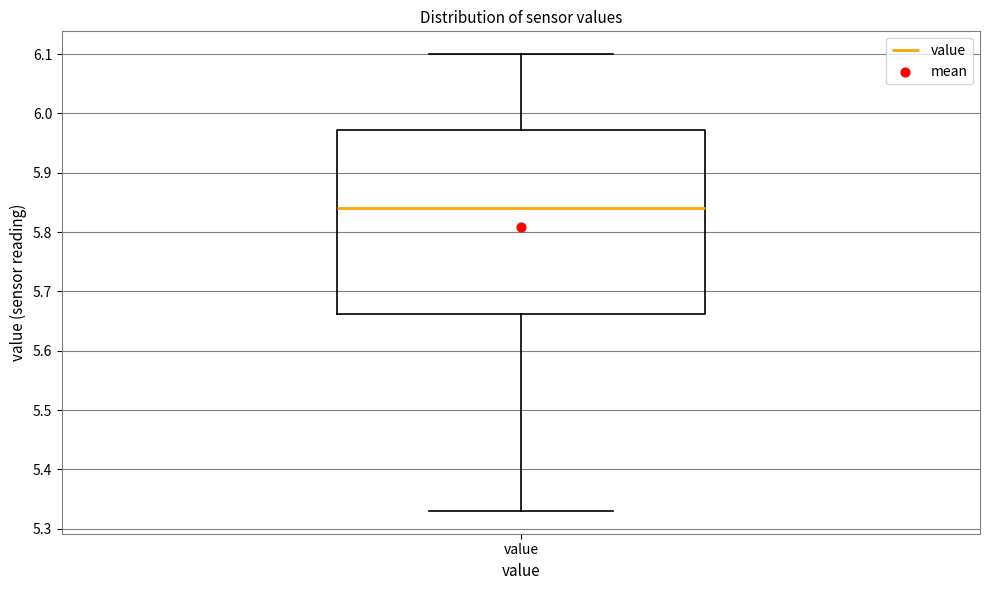

Read this box plot against the y-axis: the position of the median line, the range covered by the box, and the ends of both whiskers. The values are not printed on the chart, so give them approximately, as read against the axis.

median 5.84, box 5.66 to 5.97, whiskers 5.33 to 6.10